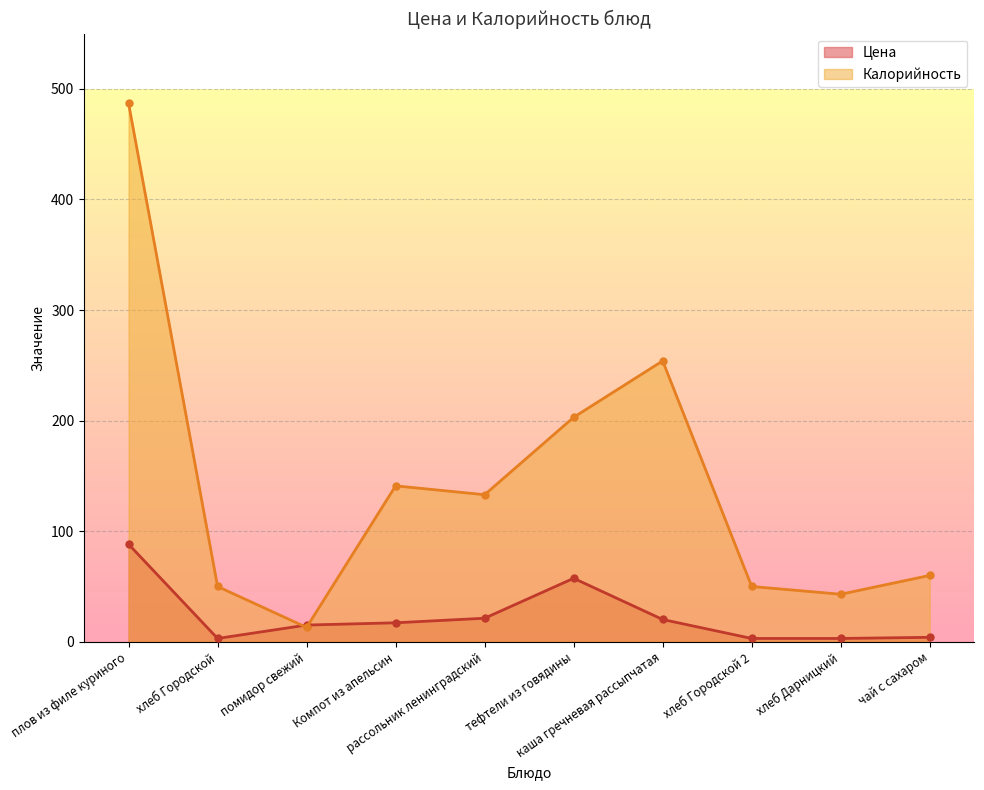

Read the Цена value at рассольник ленинградский.

21.3